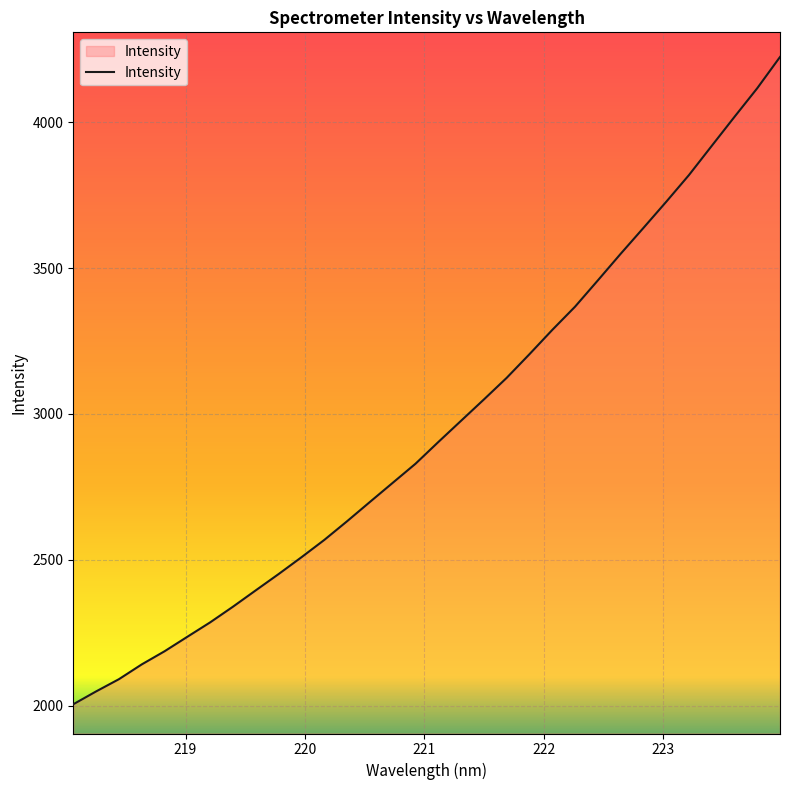

What is the greatest value displayed?

4223.5